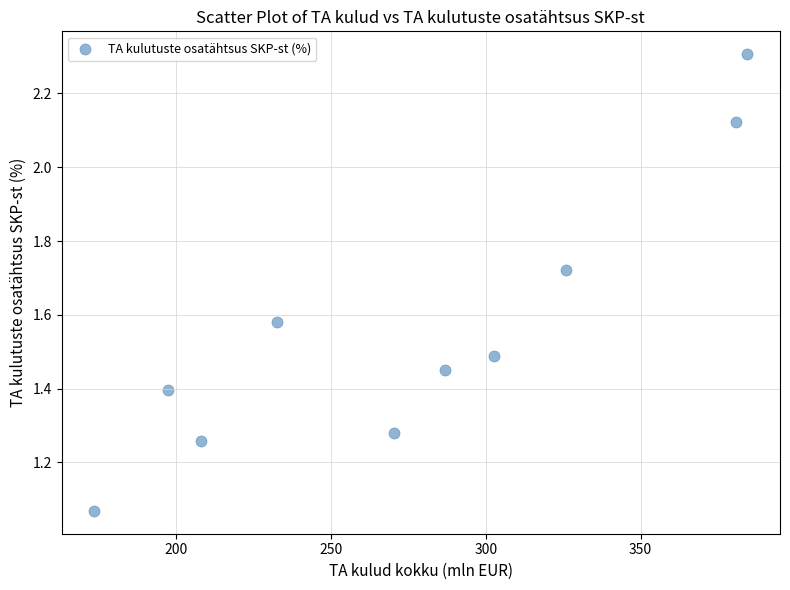

What is the range of X values (max minus min)?

210.8